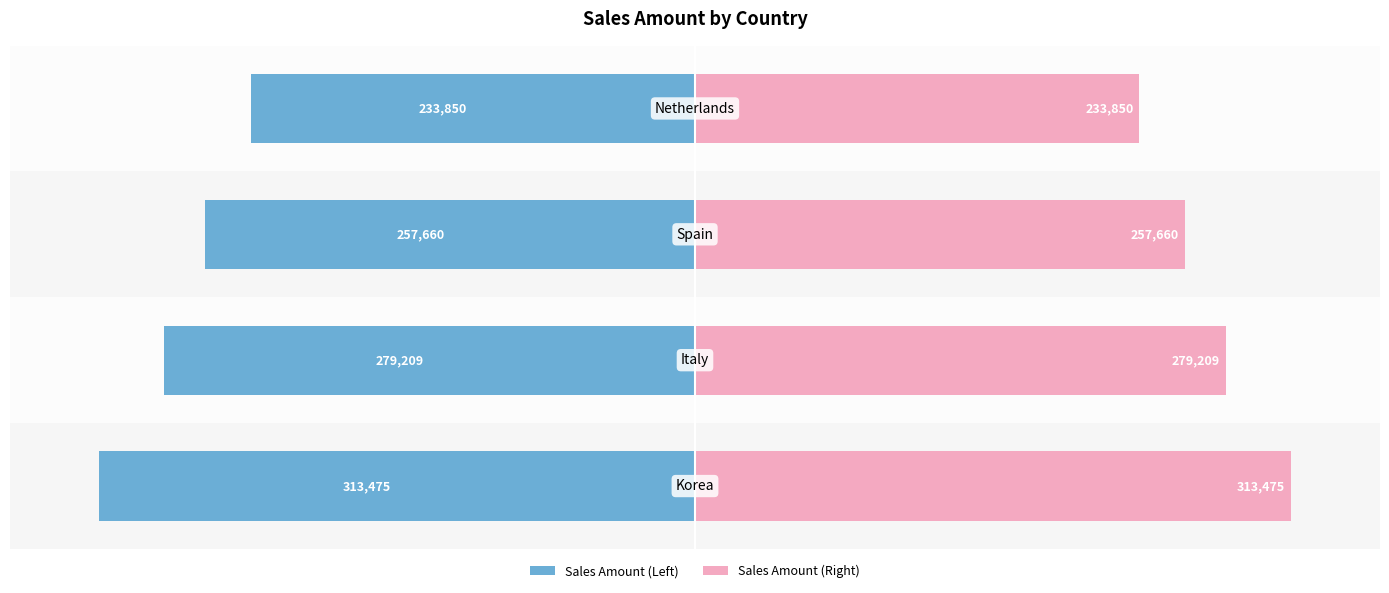

Which series changed the most between 1 and 2?

Sales Amount (Left)